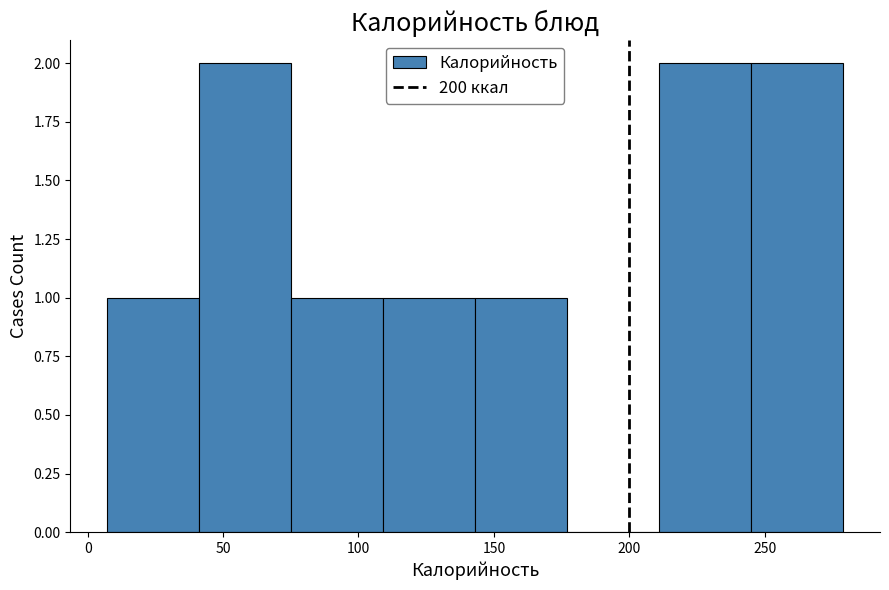

Reading left to right, list every bar in this chart as the range it spans on the x-axis followed by its height. Neither the bar edges nor the heights are printed on the chart, so give them approximately, as read against the axes.

5 to 40: 1
40 to 75: 2
75 to 110: 1
110 to 145: 1
145 to 175: 1
175 to 210: 0
210 to 245: 2
245 to 280: 2